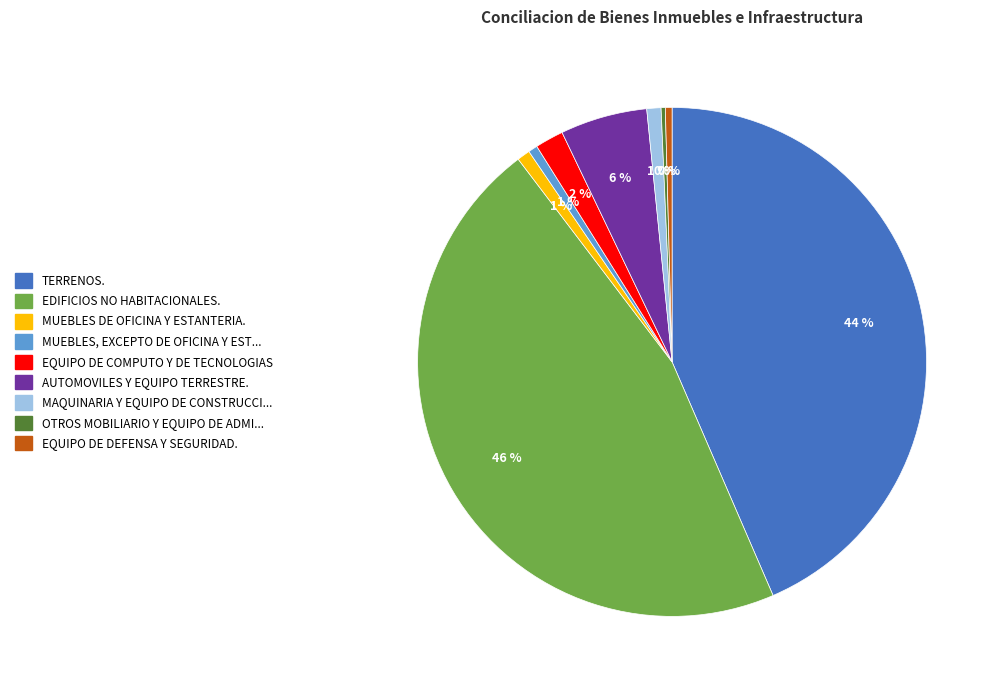

To the nearest percent, what is the average slice percentage?

11%